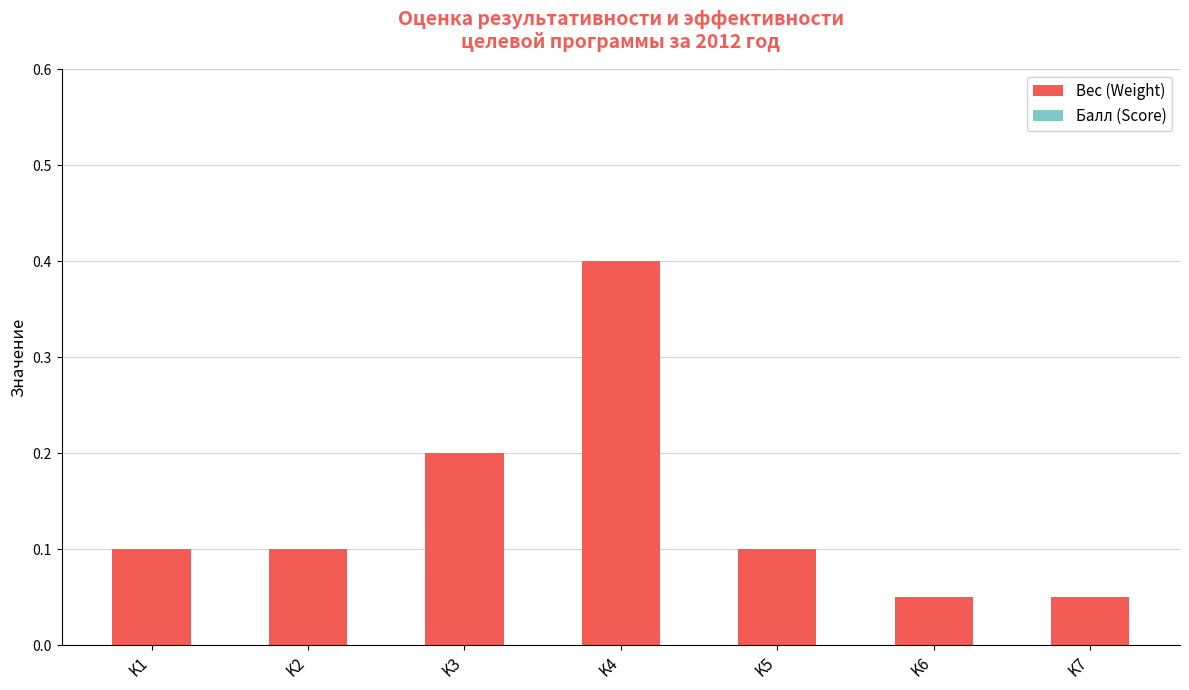

Which has a higher value, K6 or K5?

K5